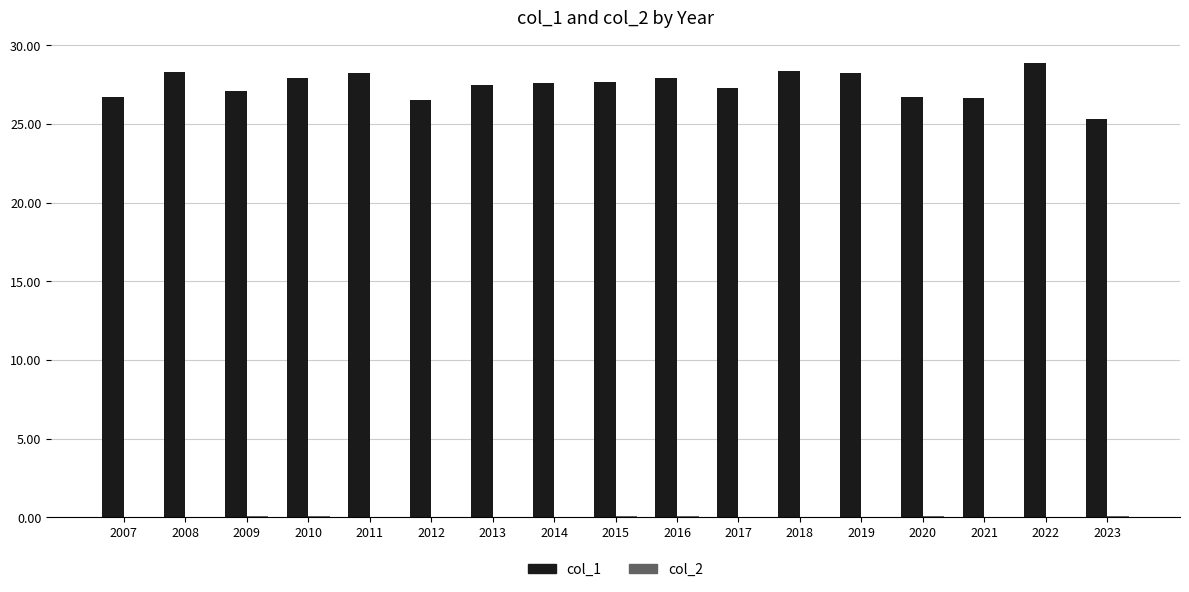

At which category is the sum across all series the highest?

2022